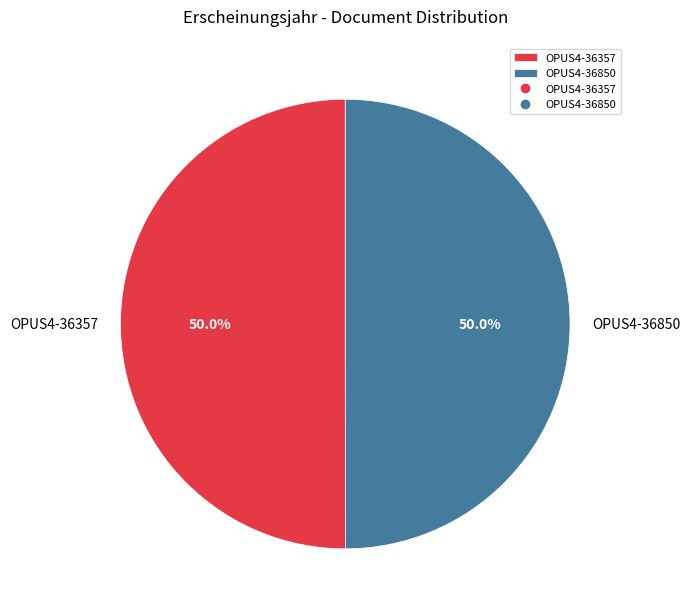

The OPUS4-36357 slice represents 40% of the pie. True or false?

False